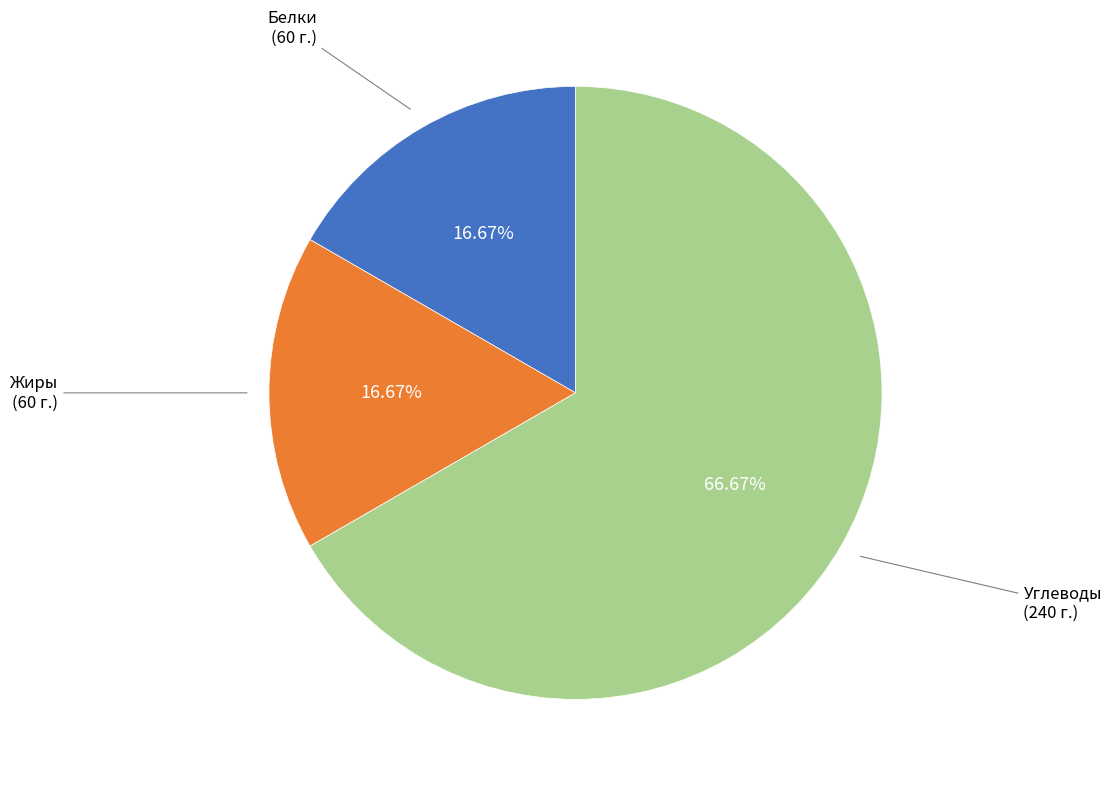

The Жиры slice represents 26% of the pie. True or false?

False